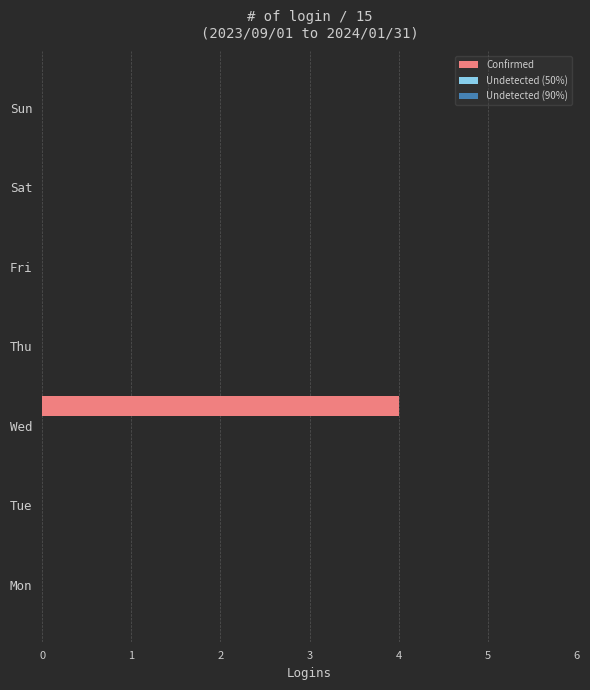

The value at Fri is -2. True or false?

False